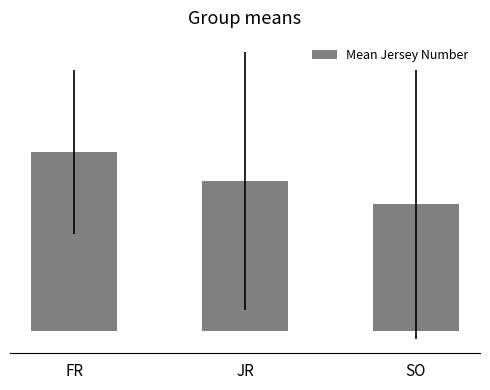

True or false: the data shows 15.1 at FR.

False